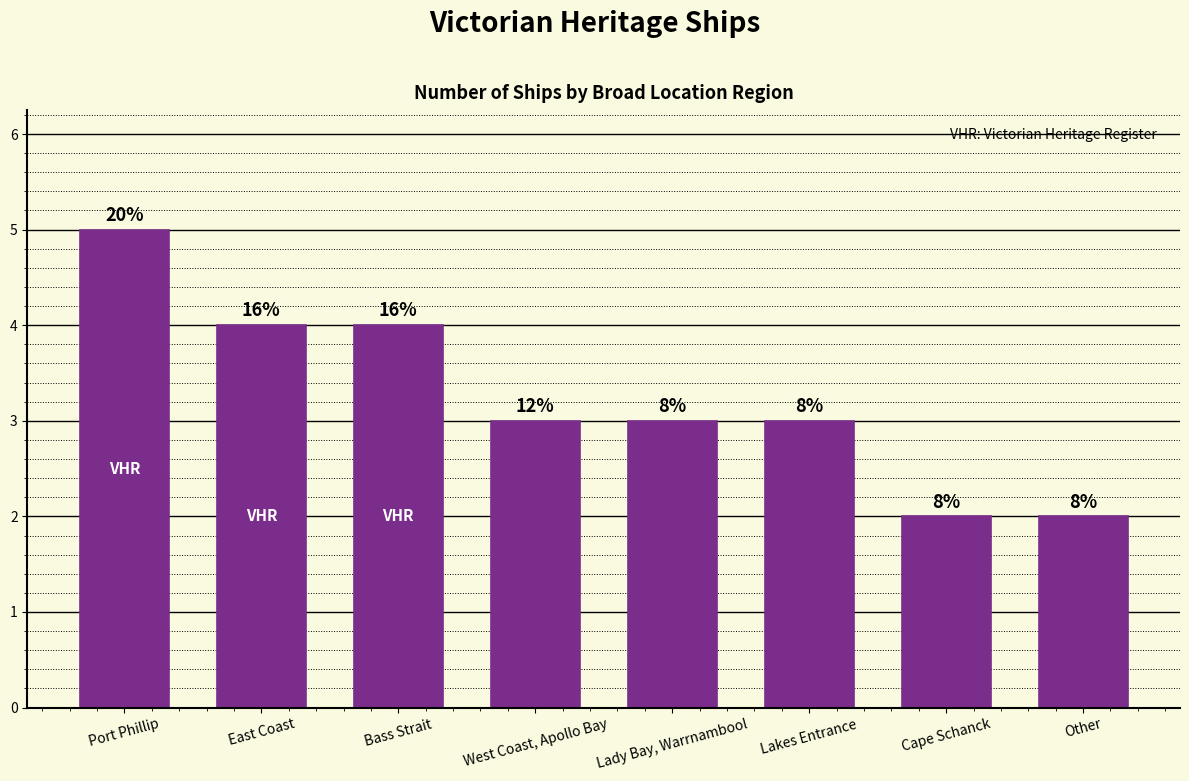

At which label does the data first exceed 3?

Port Phillip